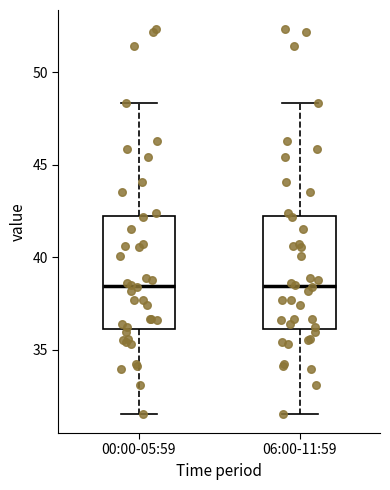

Reading left to right, transcribe this box plot: for each box, give where its median line is, the range the box spans, and where its two whiskers end, as read against the y-axis. The values are not printed on the chart, so give them approximately, as read against the axis.

00:00-05:59: median 38.5, box 36.0 to 42.0, whiskers 31.5 to 48.5
06:00-11:59: median 38.5, box 36.0 to 42.0, whiskers 31.5 to 48.5